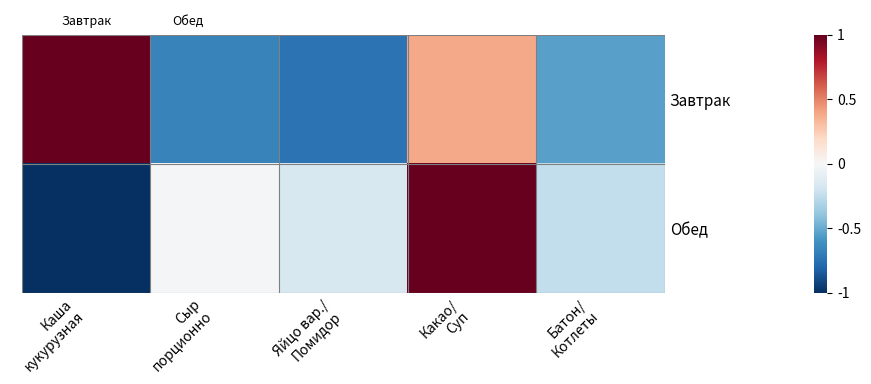

At which category does the chart reach its peak across all series?

Каша
кукурузная